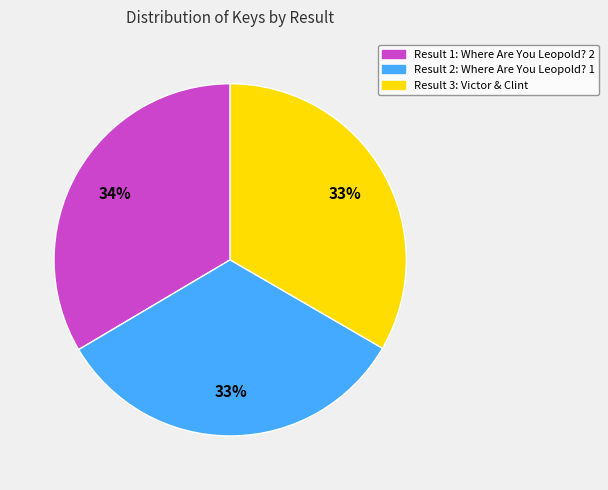

Is there a majority slice in this chart?

No